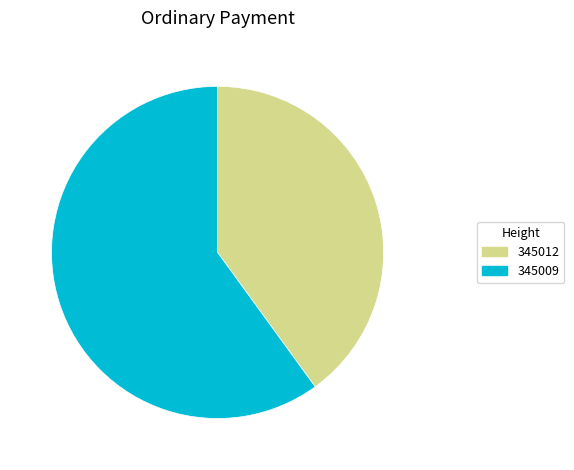

Which has a higher value, 345009 or 345012?

345009